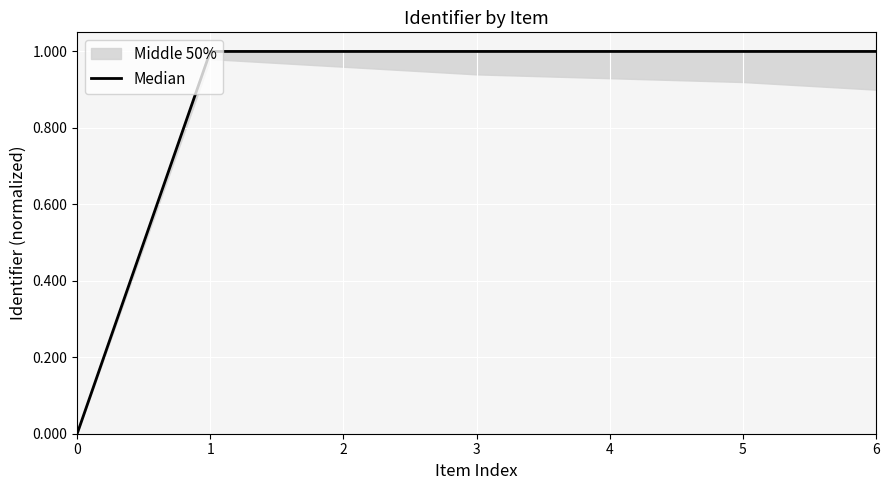

Which has a higher value, 2 or 4?

4